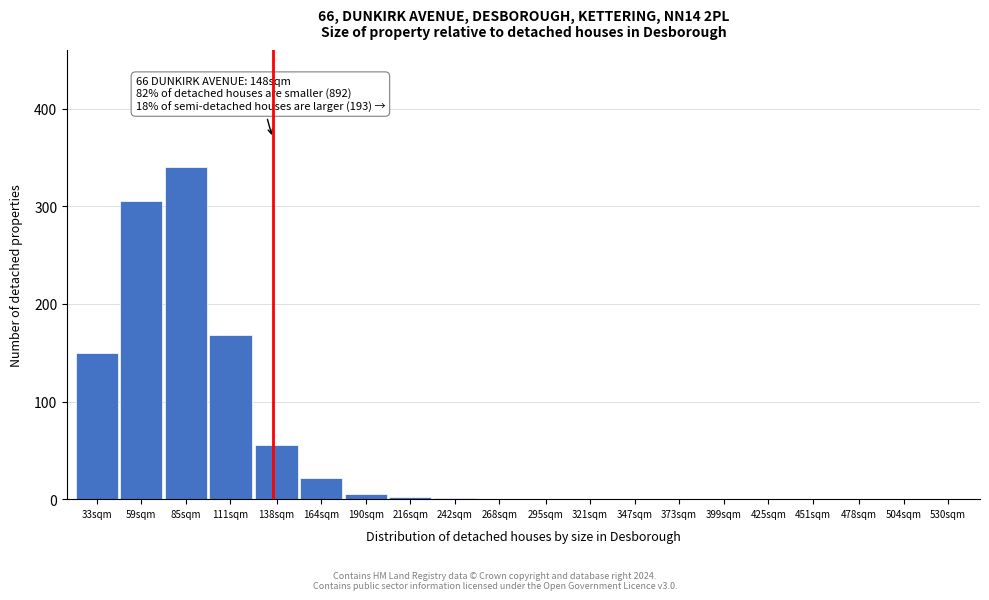

What is the sum of all values?

1048